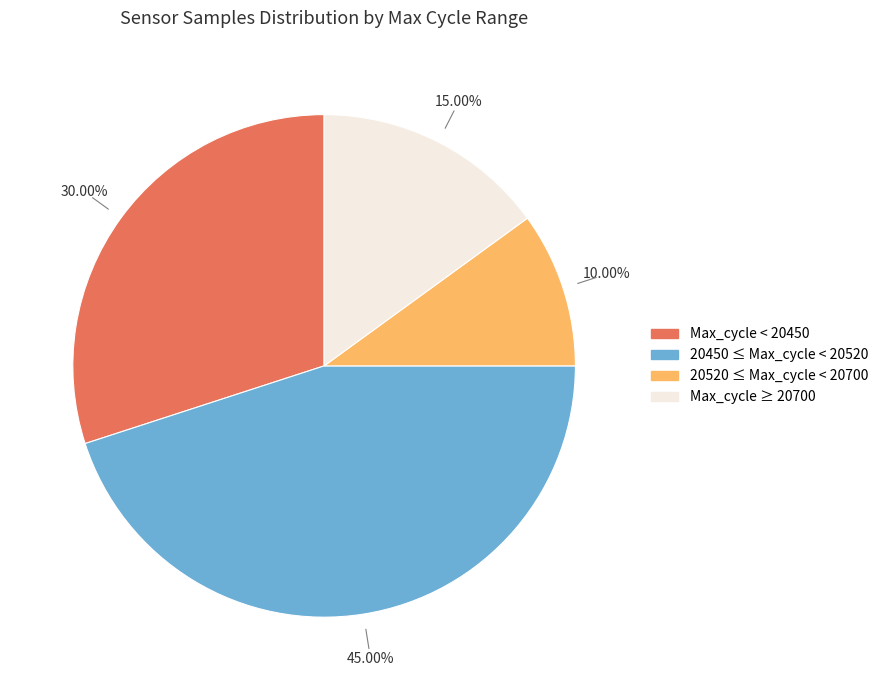

Is there any slice that represents more than half of the pie?

No